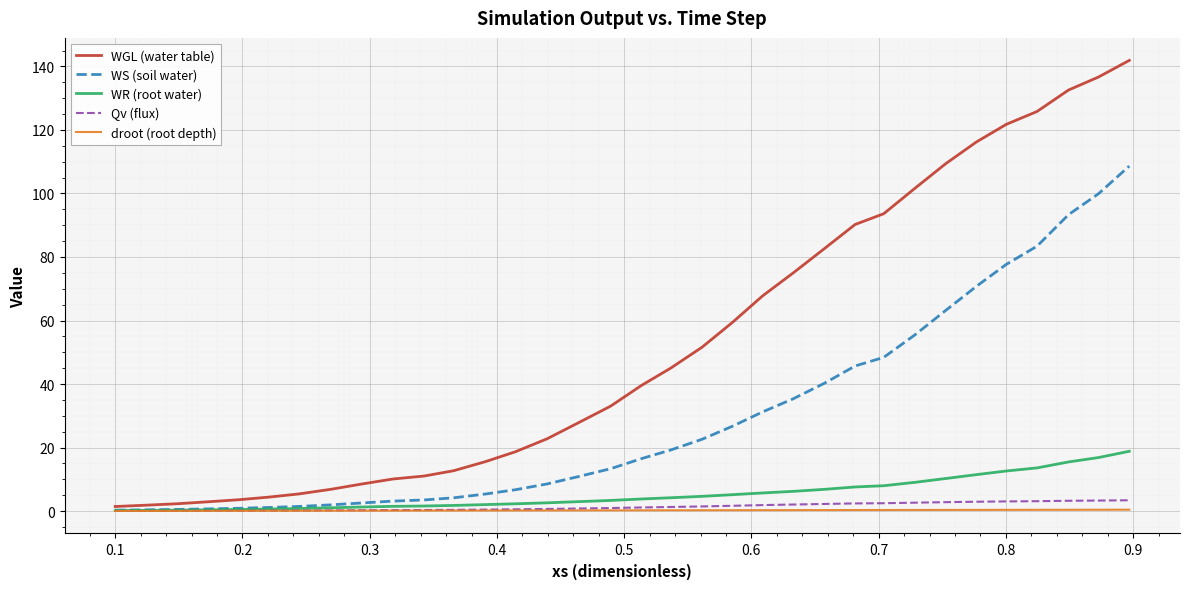

How many lines are shown in the chart?

5